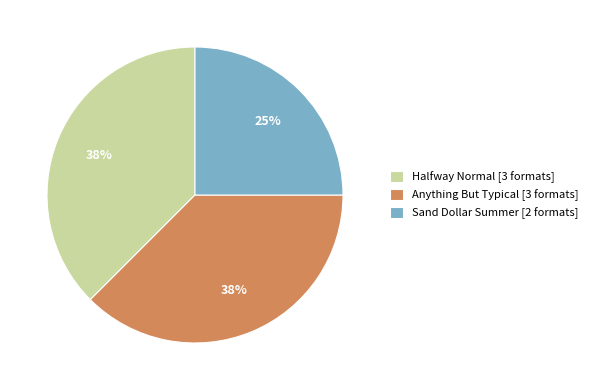

The Sand Dollar Summer [2 formats] slice represents 25% of the pie. True or false?

True